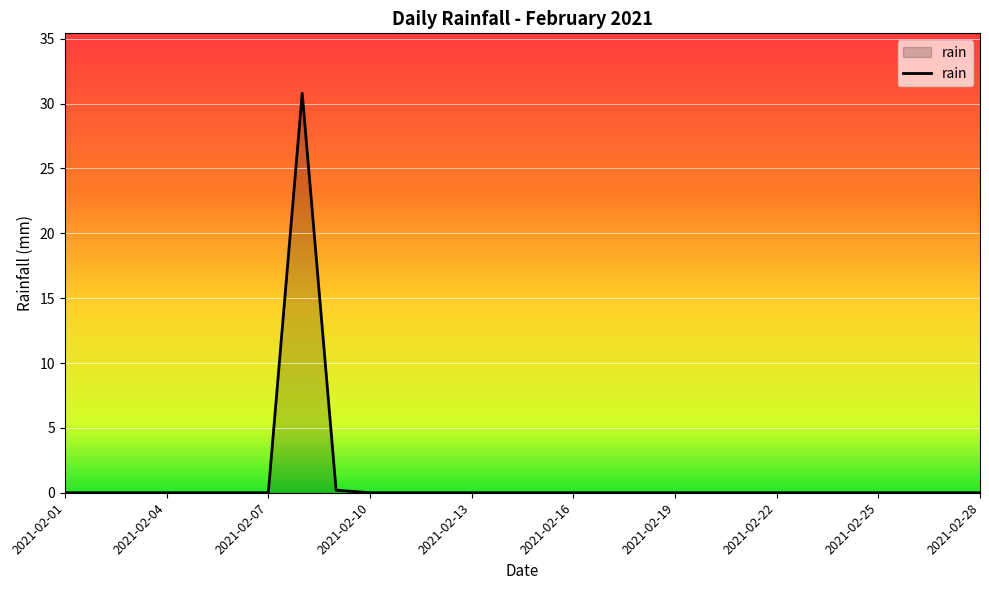

Reading left to right, what are all the values shown in this chart?

0.0	0.0	0.0	0.0	0.0	0.0	0.0	30.8	0.2	0.0	0.0	0.0	0.0	0.0	0.0	0.0	0.0	0.0	0.0	0.0	0.0	0.0	0.0	0.0	0.0	0.0	0.0	0.0